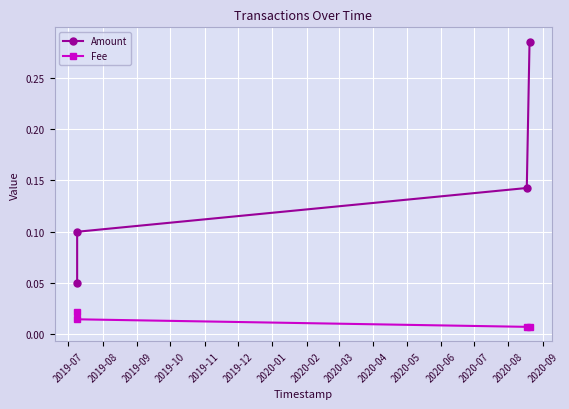

At how many categories does at least one series exceed 0?

4